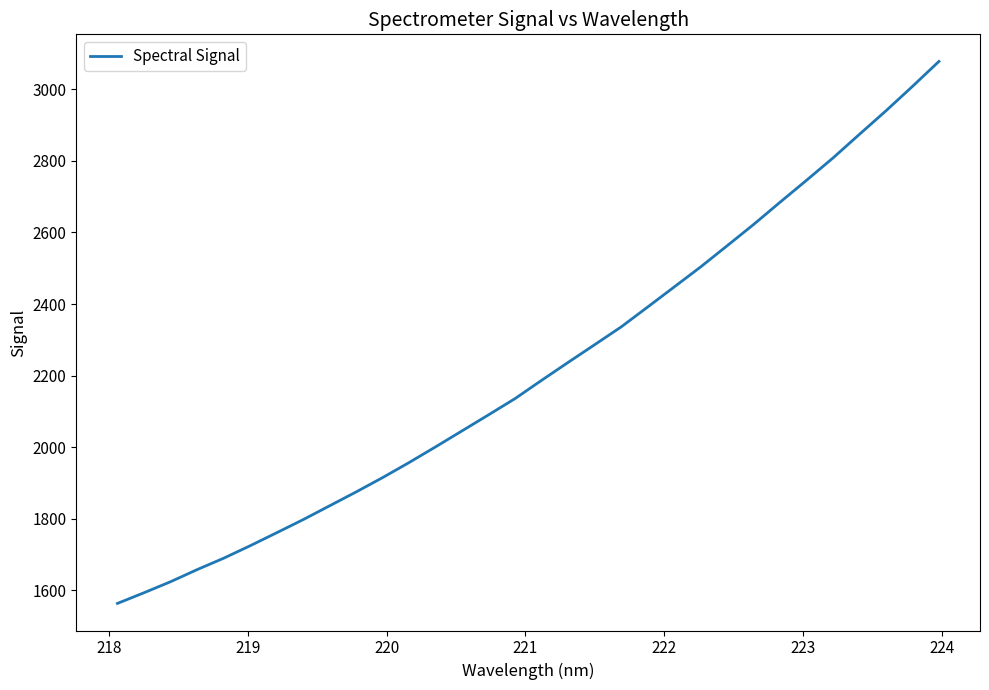

What is the maximum value shown in the chart?

3077.9